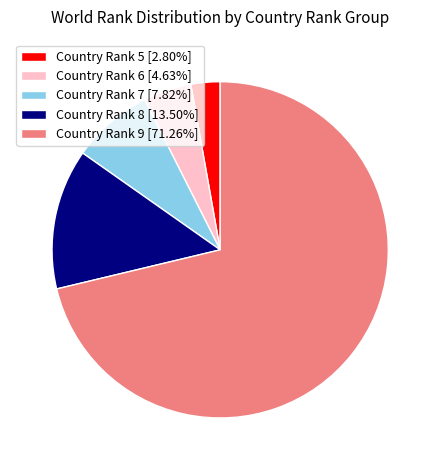

Is the sum of Country Rank 8 [13.50%] and Country Rank 6 [4.63%] greater than half?

No